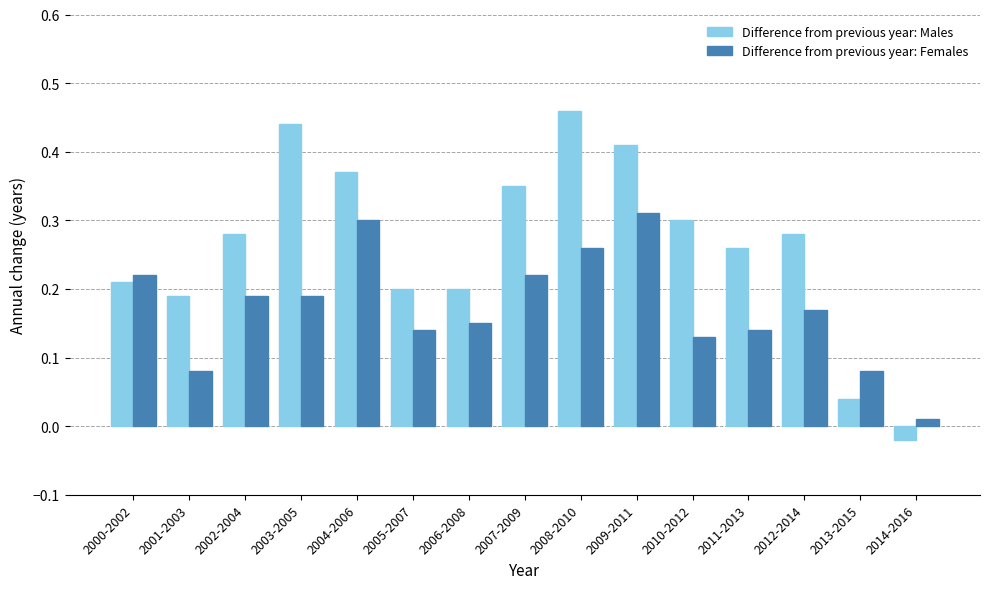

Is the value of Difference from previous year: Males at 2004-2006 greater than the value of Difference from previous year: Females at 2008-2010?

Yes